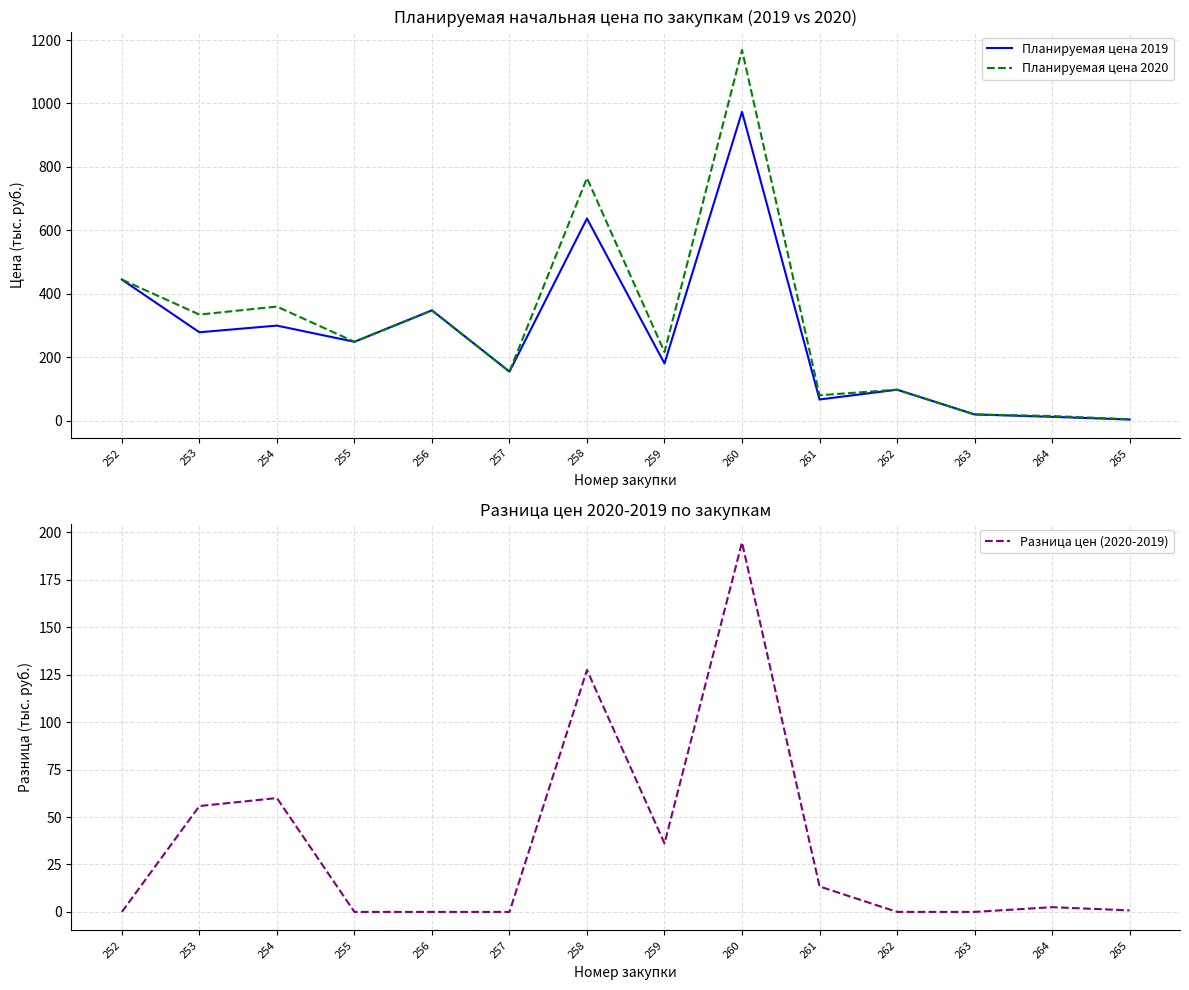

How many interior local peaks does the Планируемая цена 2020 series have?

5